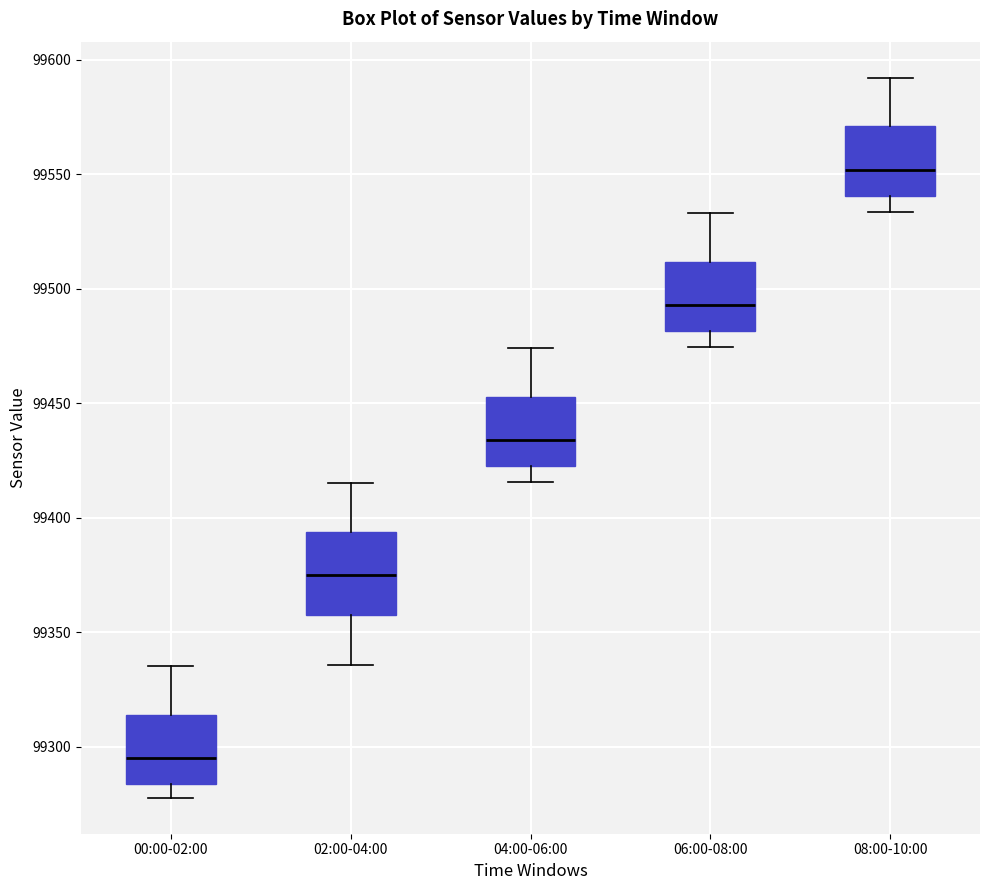

Where does the lower whisker of the box for 04:00-06:00 end on the y-axis? The values are not printed on the chart, so give them approximately, as read against the axis.

99415